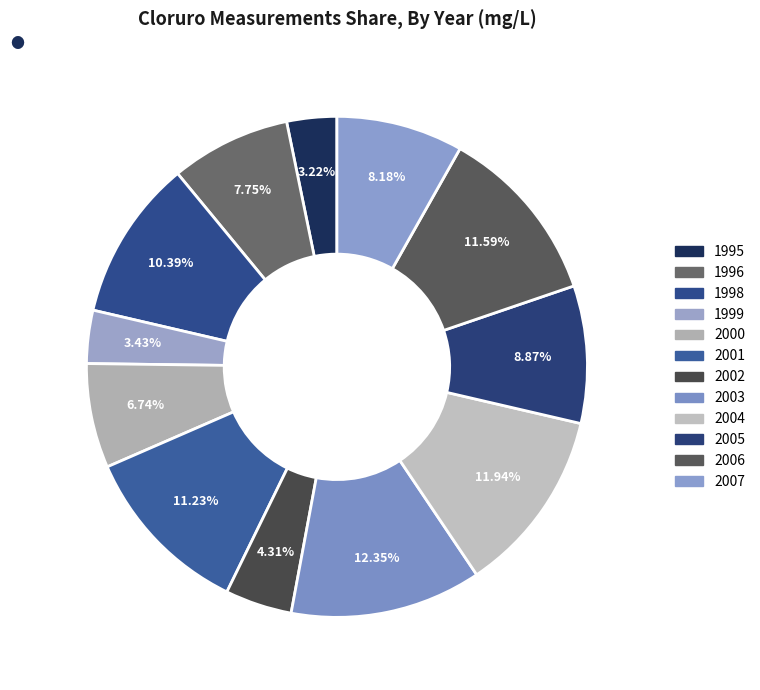

Which category has the smallest portion of the pie?

1995